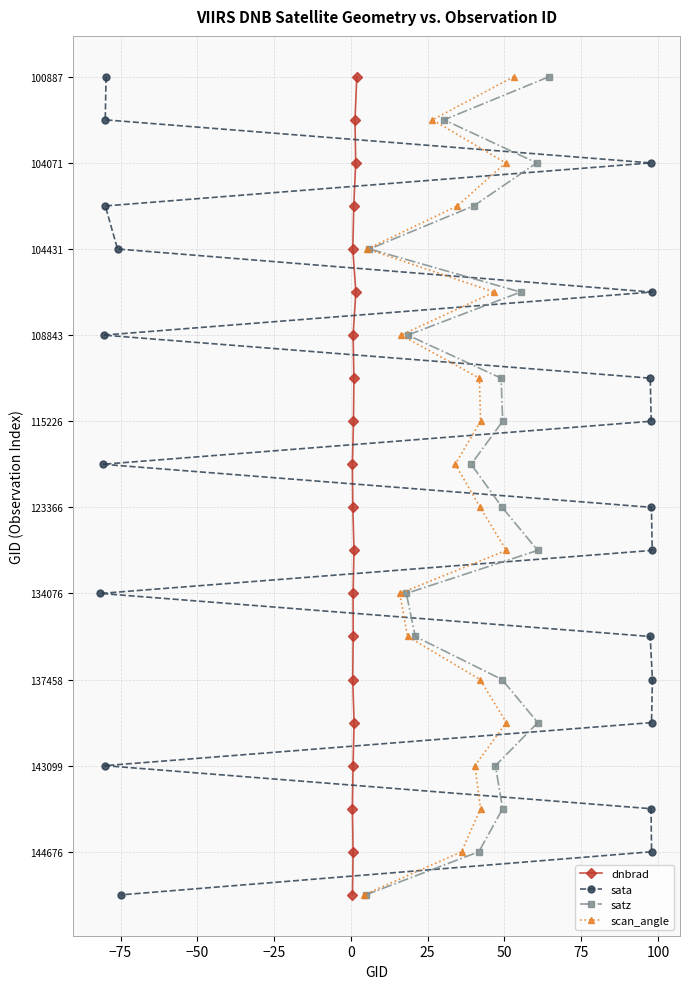

Count the number of categories in the chart.

20